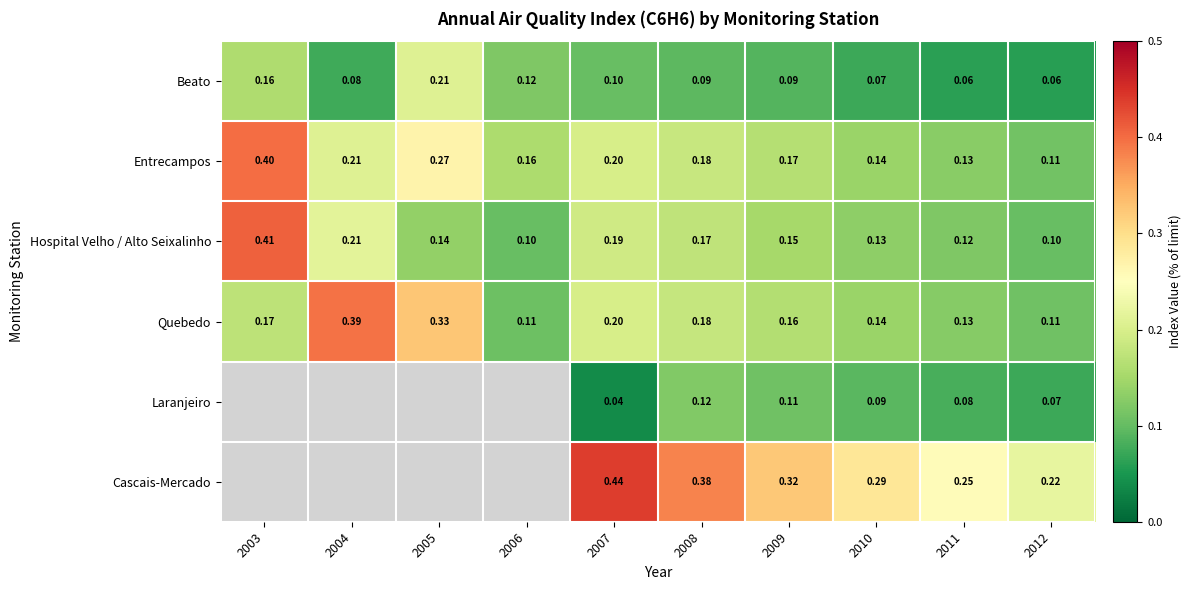

What is the average value of the Beato series?

0.1